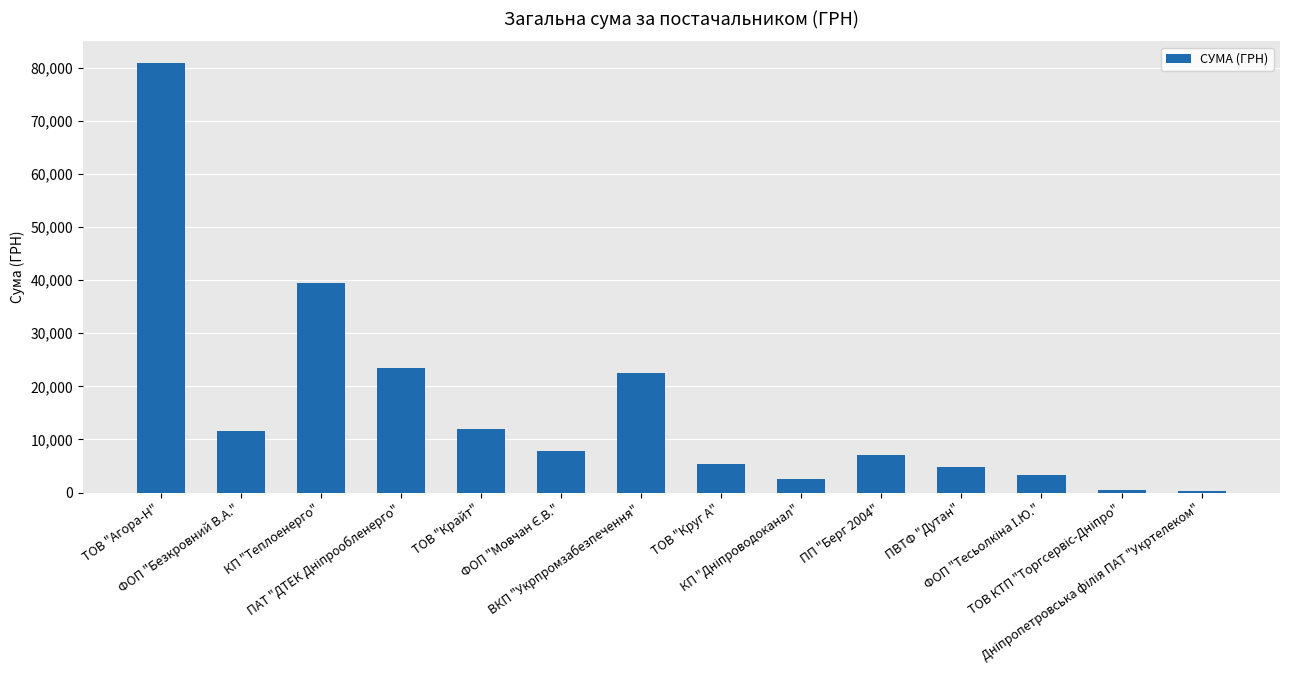

What is the difference between the maximum and second lowest values?

80379.1